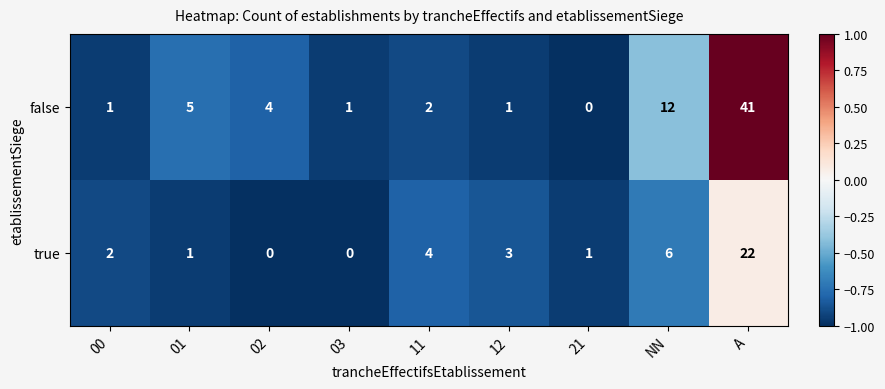

Between 01 and NN, which series saw the biggest shift?

false